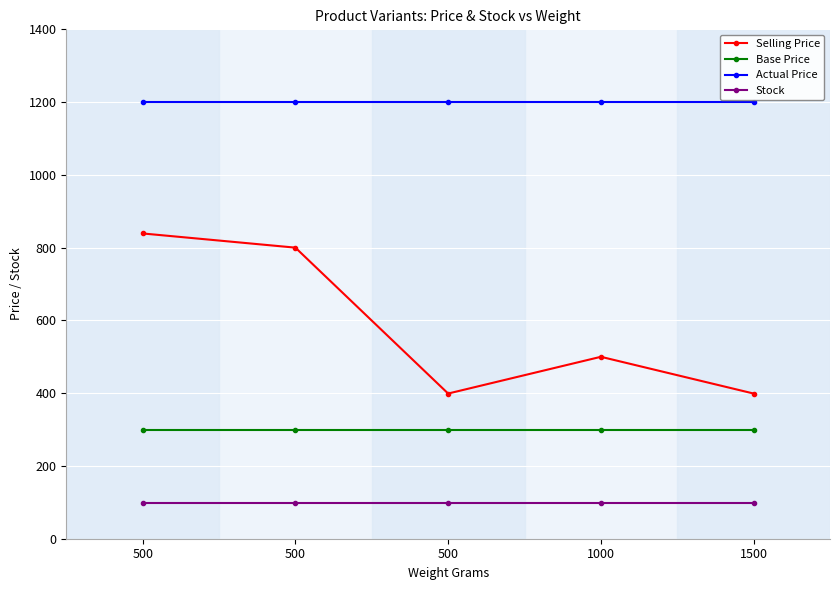

Reading left to right, what are all the values shown in this chart?

Selling Price: 500=839	500=800	500=399	1000=500	1500=399
Base Price: 500=299	500=299	500=299	1000=299	1500=299
Actual Price: 500=1200	500=1200	500=1200	1000=1200	1500=1200
Stock: 500=99	500=99	500=99	1000=99	1500=99